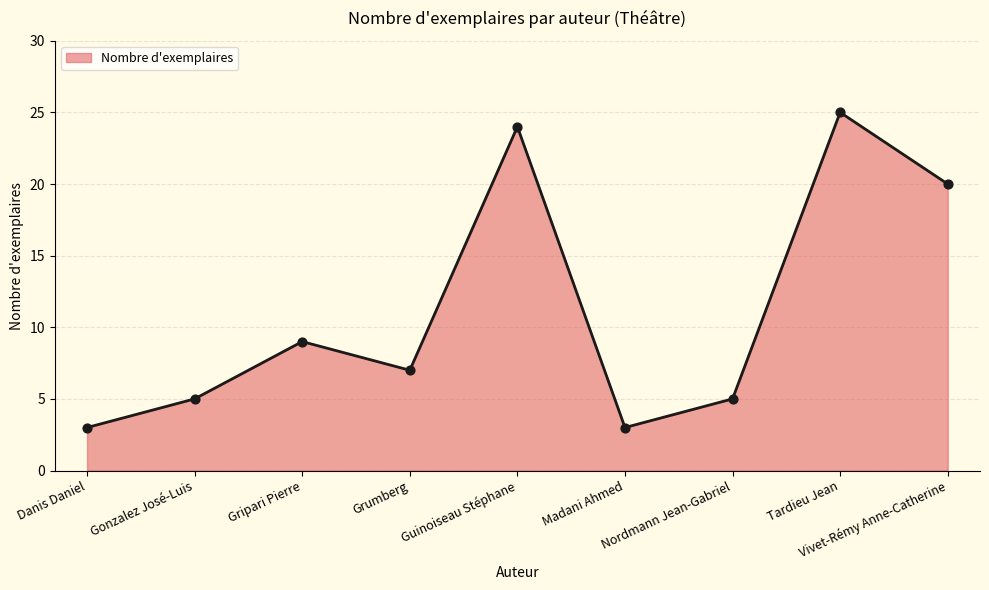

What is the change in value from Gonzalez José-Luis to Guinoiseau Stéphane?

+19